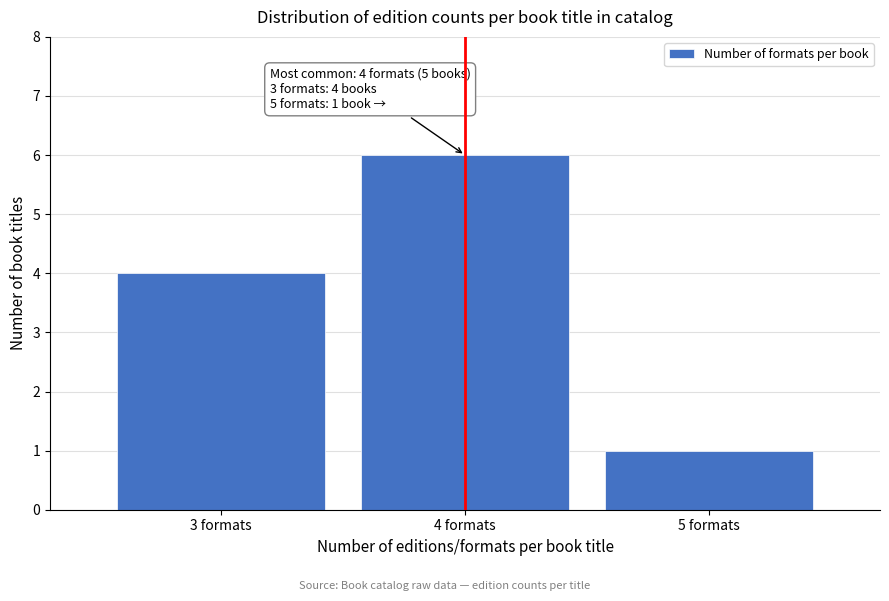

Reading left to right, what are all the values shown in this chart?

4	6	1